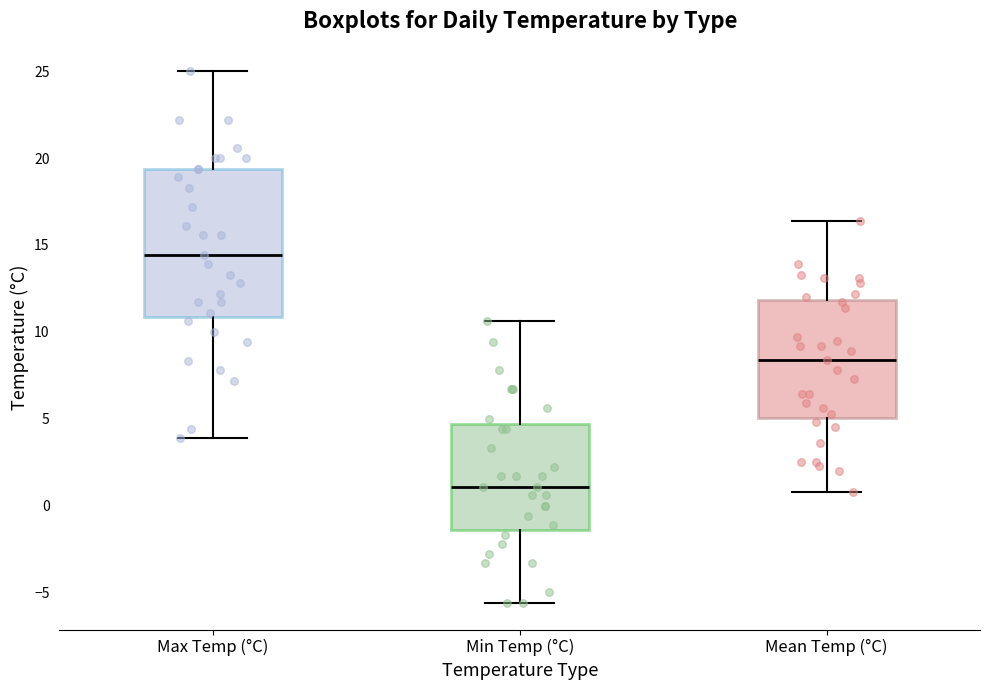

Reading left to right, read every box against the y-axis: the position of its median line, the range the box covers, and the ends of its whiskers. The values are not printed on the chart, so give them approximately, as read against the axis.

Max Temp (°C): median 14.5, box 11.0 to 19.5, whiskers 4.0 to 25.0
Min Temp (°C): median 1.0, box -1.5 to 4.5, whiskers -5.5 to 10.5
Mean Temp (°C): median 8.5, box 5.0 to 12.0, whiskers 1.0 to 16.5